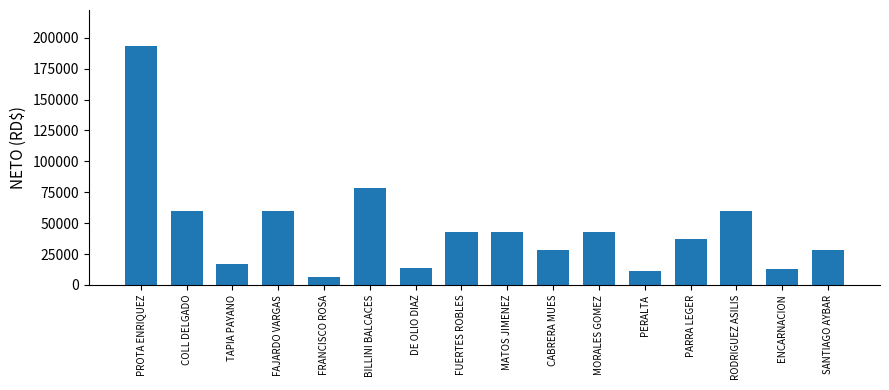

The value at SANTIAGO AYBAR is 11826.7. True or false?

False